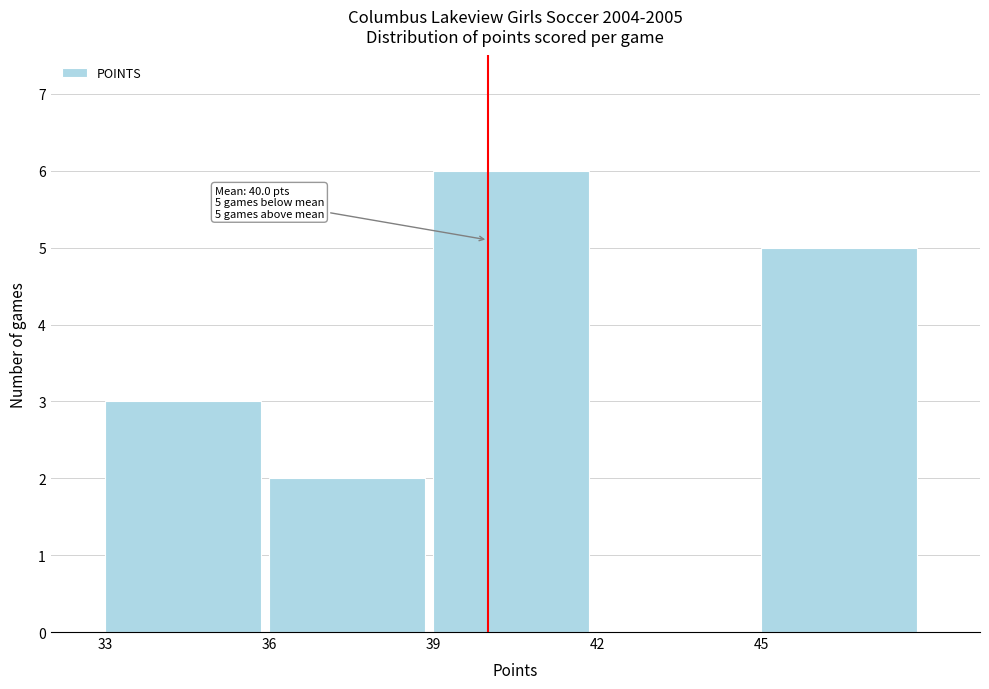

Which range on the x-axis has the tallest bar?

39 to 42